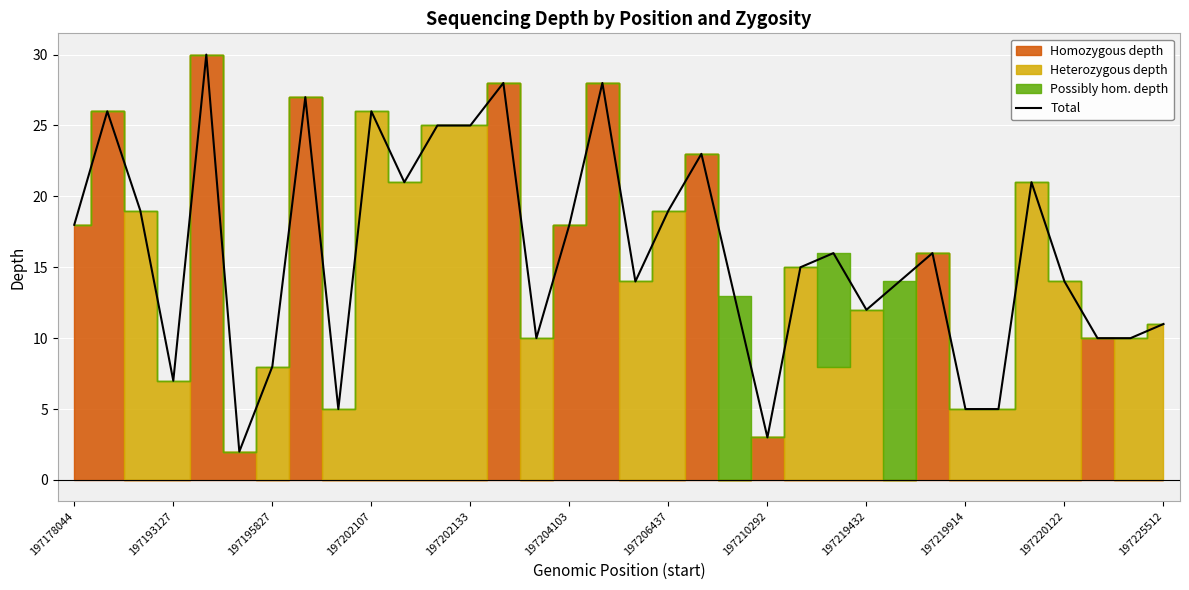

What is the label of the 34th point from the right?

197178044